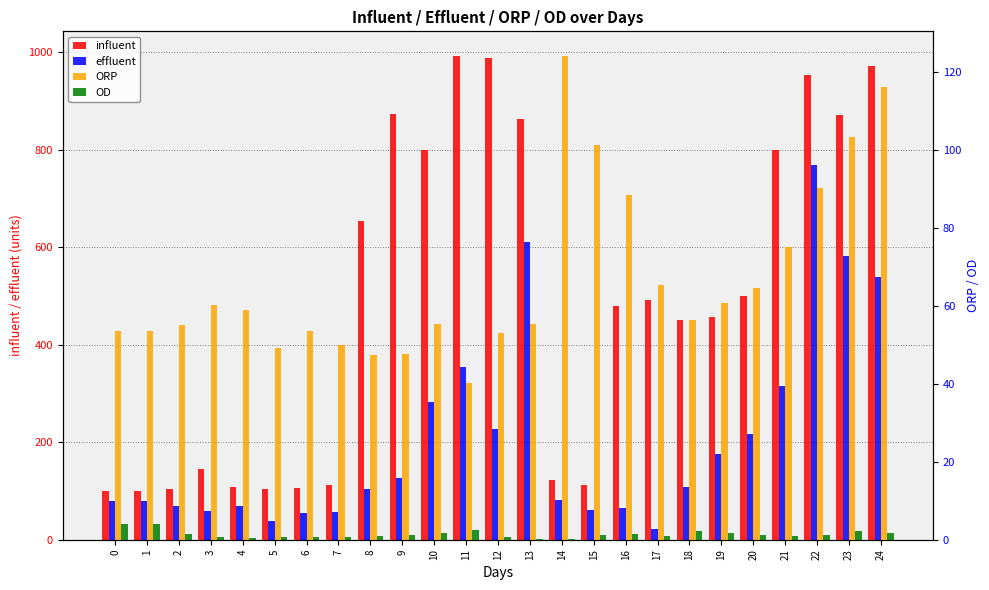

What is the difference between the maximum and minimum values in the effluent series?

744.6